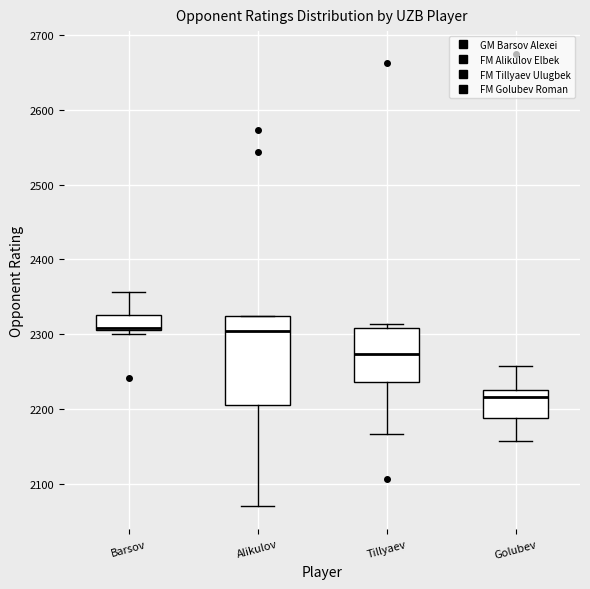

Reading left to right, transcribe this box plot: for each box, give where its median line is, the range the box spans, and where its two whiskers end, as read against the y-axis. The values are not printed on the chart, so give them approximately, as read against the axis.

Barsov: median 2310, box 2310 to 2330, whiskers 2300 to 2360
Alikulov: median 2300, box 2210 to 2330, whiskers 2070 to 2330
Tillyaev: median 2270, box 2240 to 2310, whiskers 2170 to 2310 (just above the box's upper edge)
Golubev: median 2220, box 2190 to 2230, whiskers 2160 to 2260